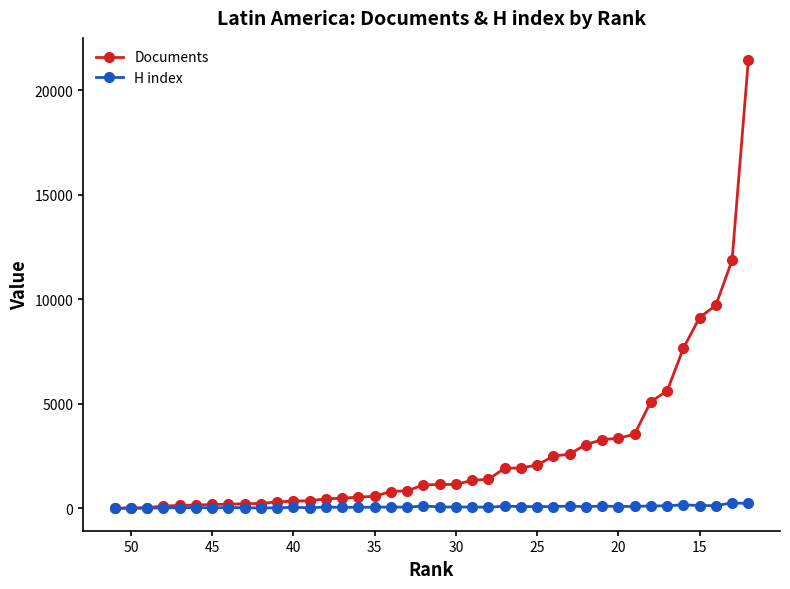

Does the chart display data point markers on the line(s)?

Yes